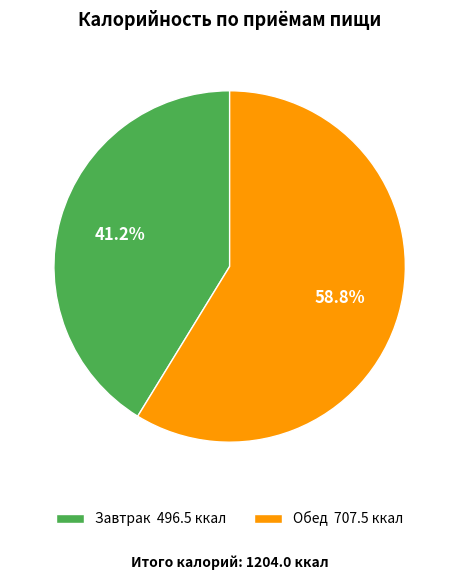

To the nearest percent, what is the combined percentage of Завтрак and Обед?

100%